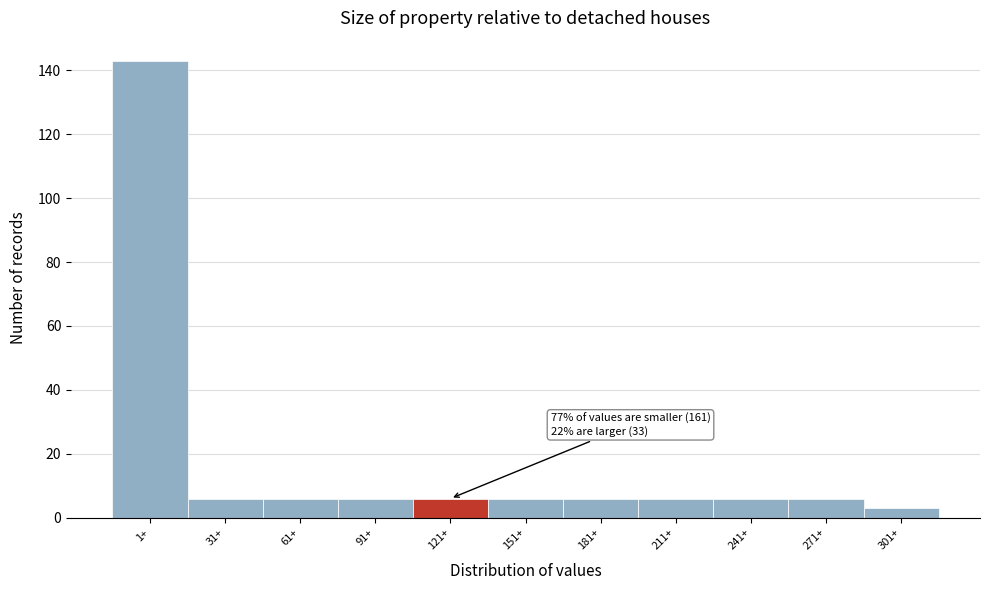

Reading left to right, what are all the values shown in this chart?

1+=143	31+=6	61+=6	91+=6	121+=6	151+=6	181+=6	211+=6	241+=6	271+=6	301+=3